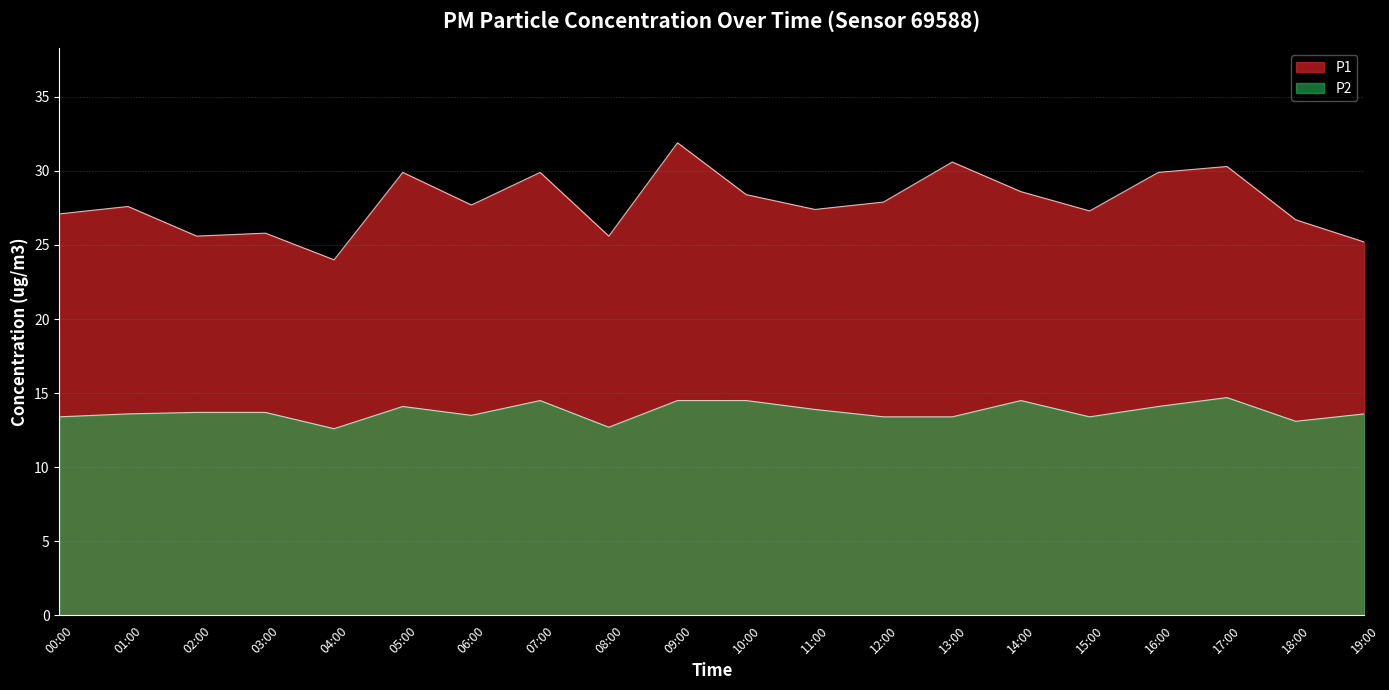

What is the total value across all series at 07:00?

44.4